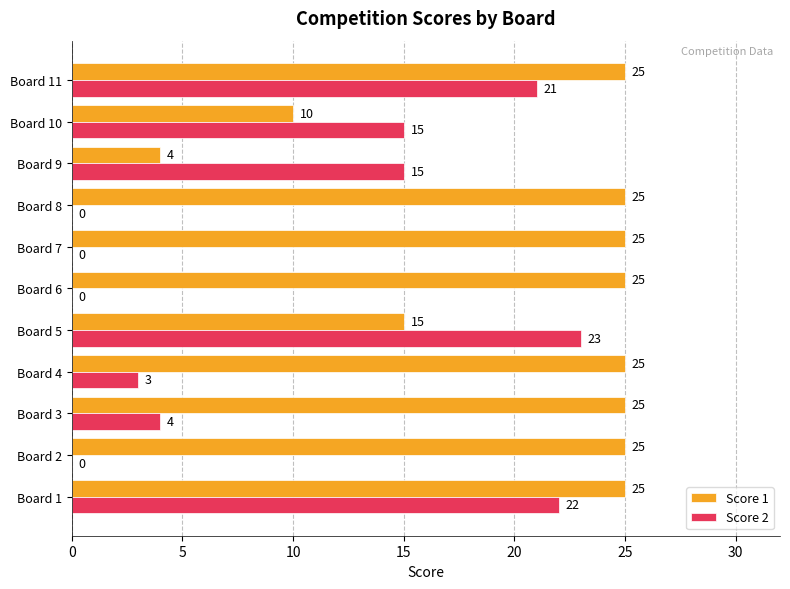

What is the sum of all Score 2 values?

103